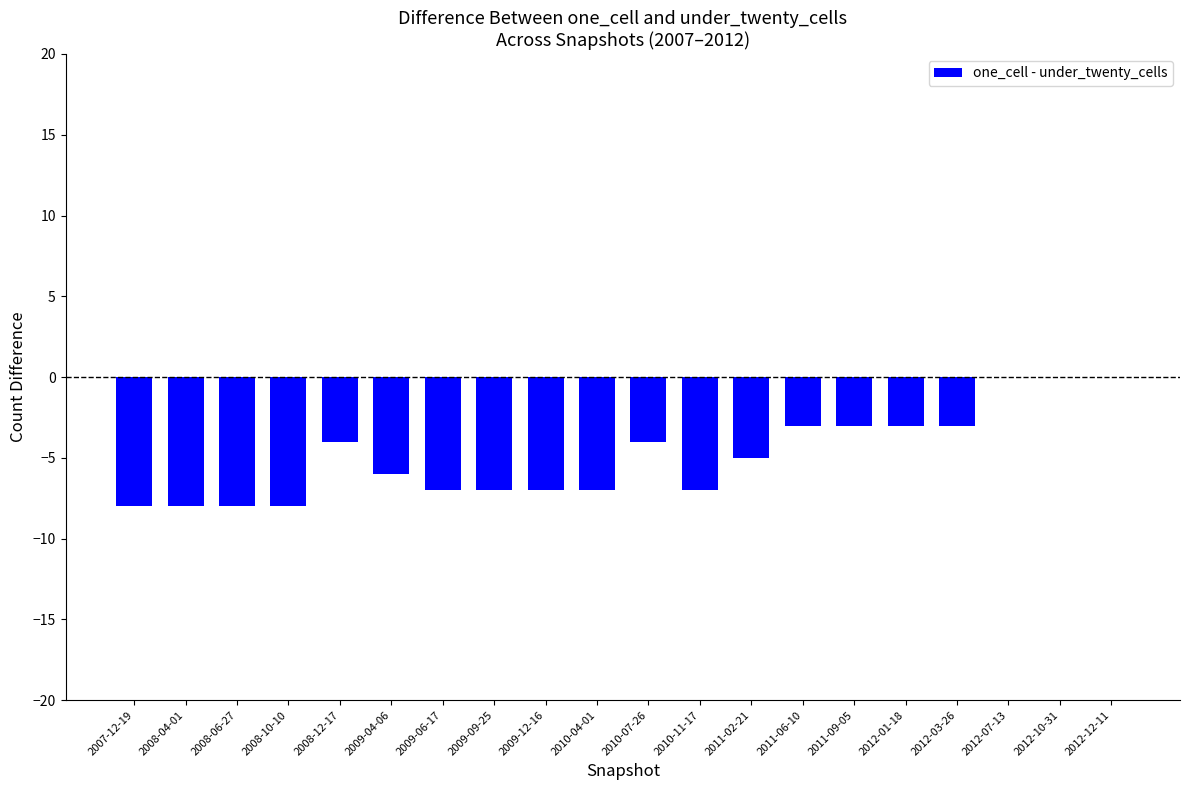

Reading left to right, transcribe all the data shown in this chart.

-8	-8	-8	-8	-4	-6	-7	-7	-7	-7	-4	-7	-5	-3	-3	-3	-3	0	0	0